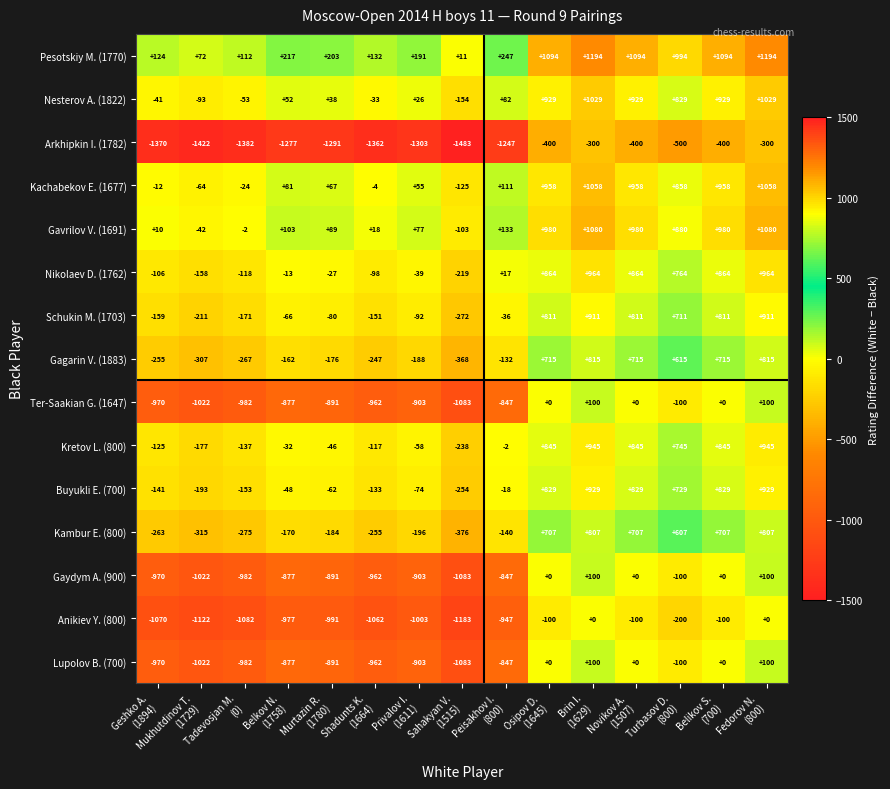

Which series has the largest total across all categories?

Pesotskiy M. (1770)